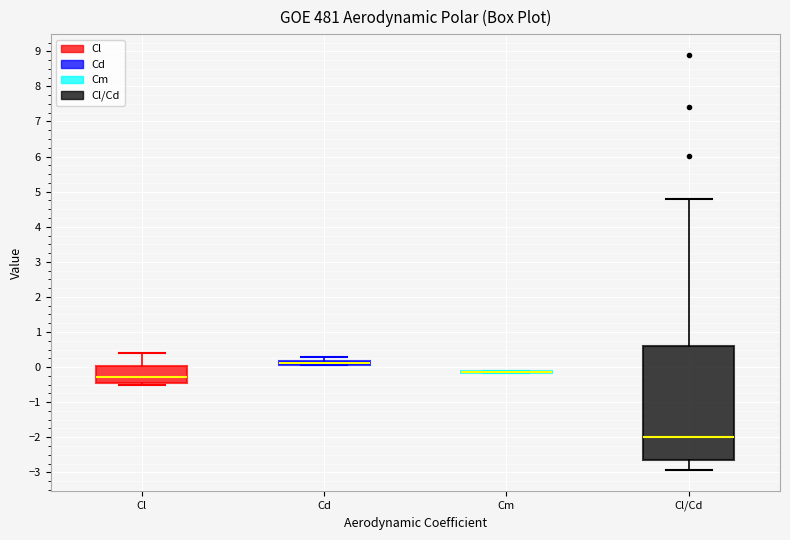

Comparing the boxes themselves (not the whiskers), which one is the tallest?

Cl/Cd